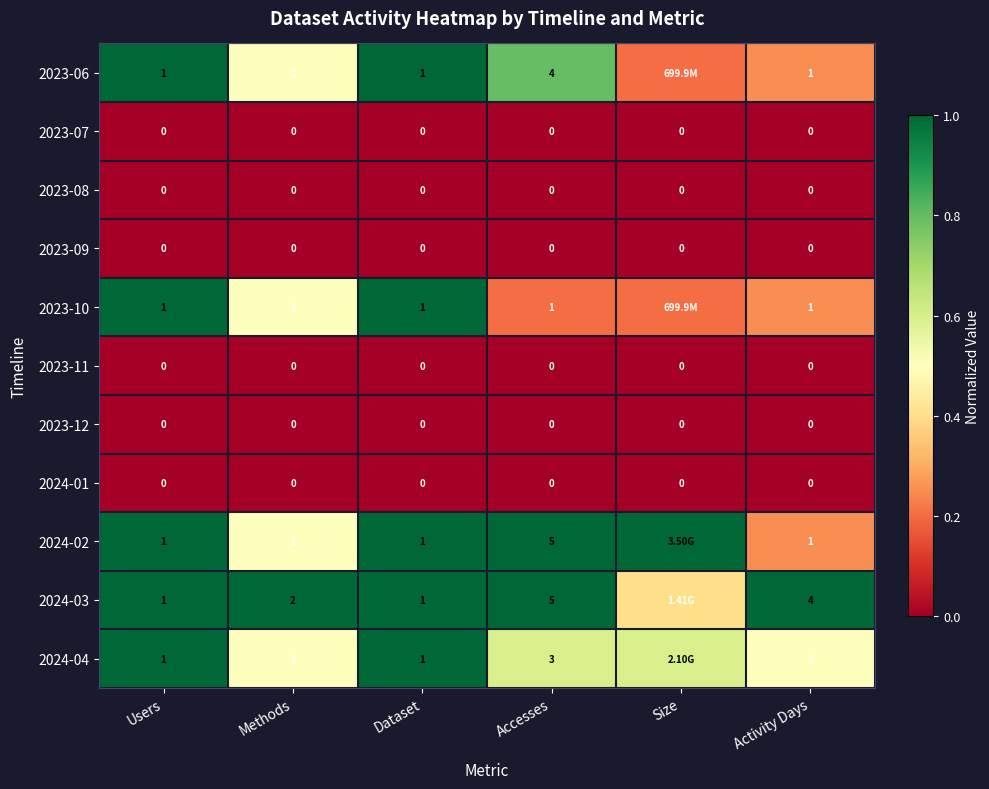

Is the value of 2024-04 at Accesses greater than the value of 2023-07 at Size?

Yes